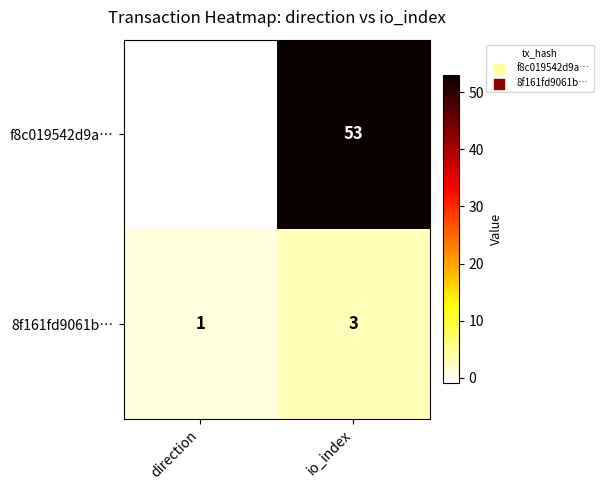

At which category does the chart reach its minimum across all series?

direction